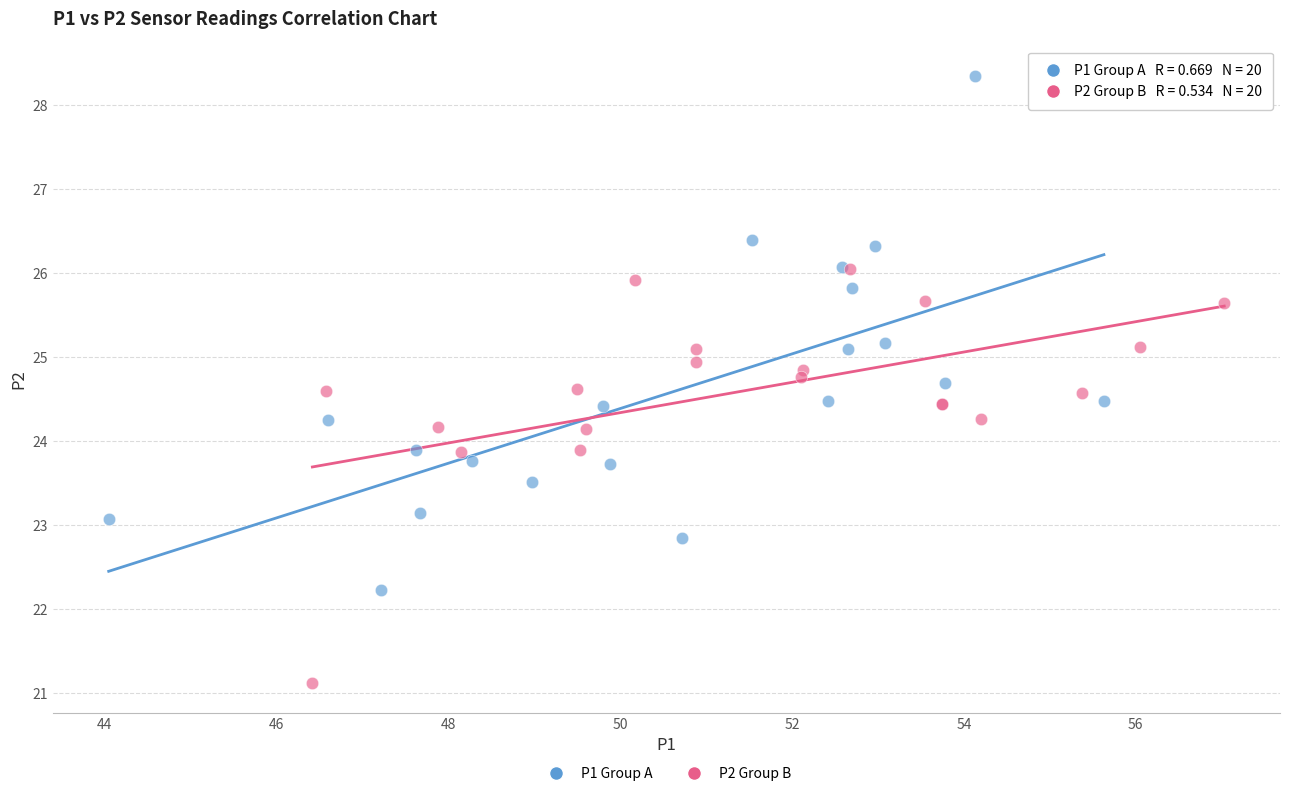

Which series reaches the minimum Y coordinate?

P2 Group B